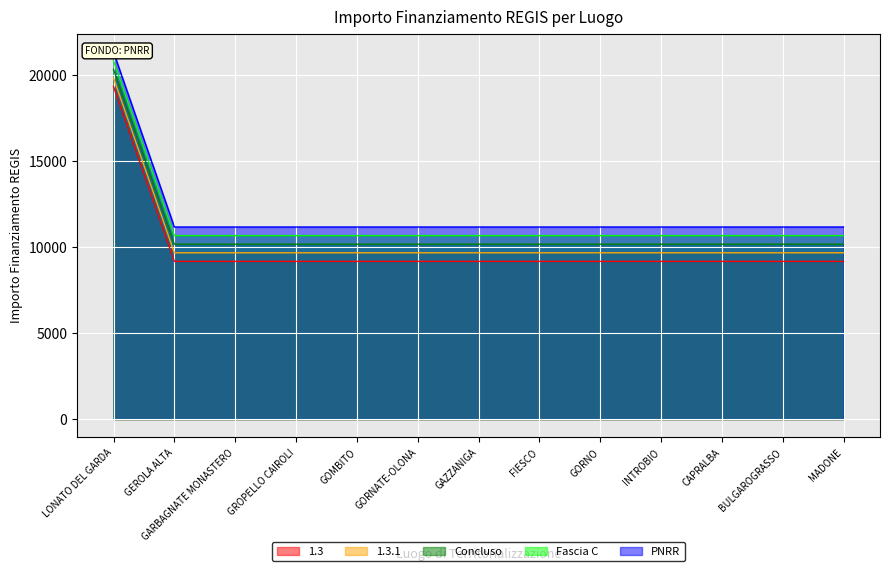

True or false: 1.3.1 and 1.3 intersect in this chart.

False